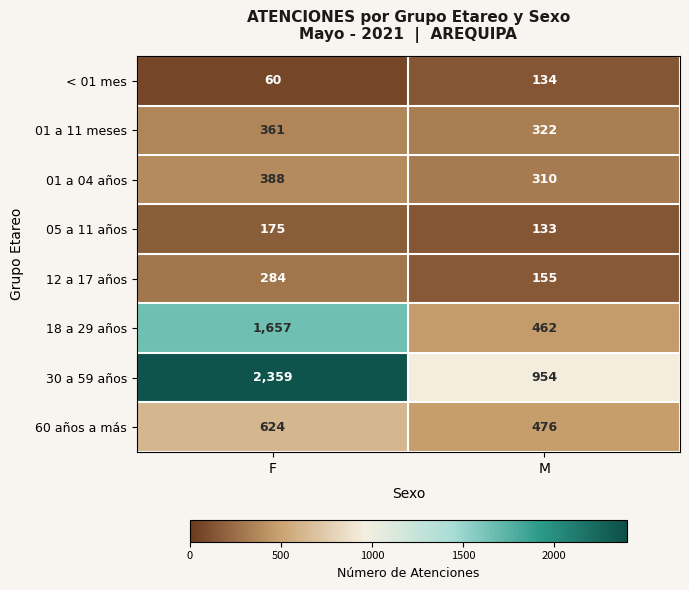

Is it true that 12 a 17 años equals 208 at M?

False